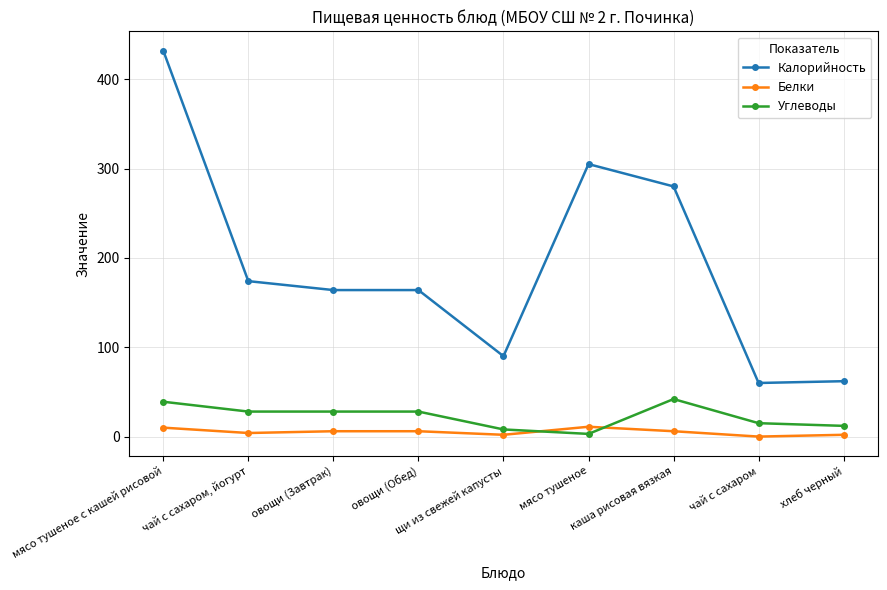

Which series has the largest total across all categories?

Калорийность